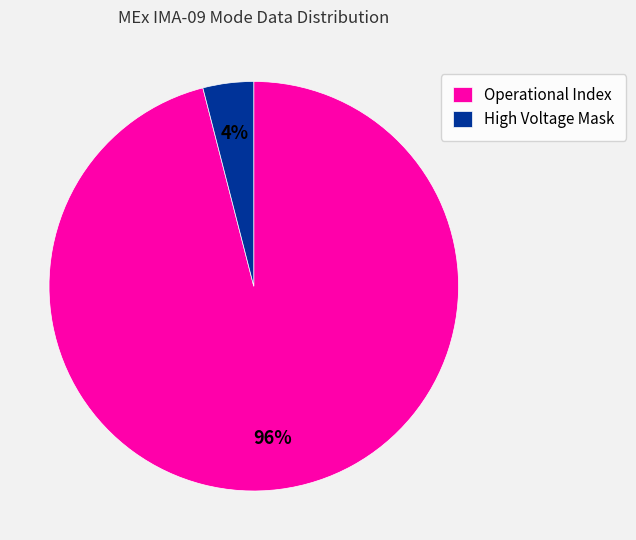

Is it true that Operational Index is 83% of the pie?

False